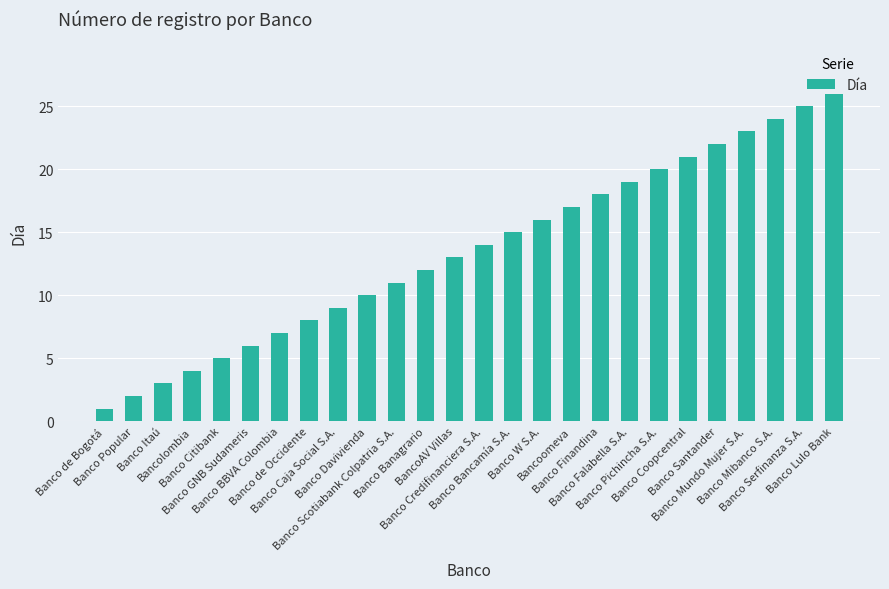

What is the difference between the values at Banco de Occidente and Banco Caja Social S.A.?

1